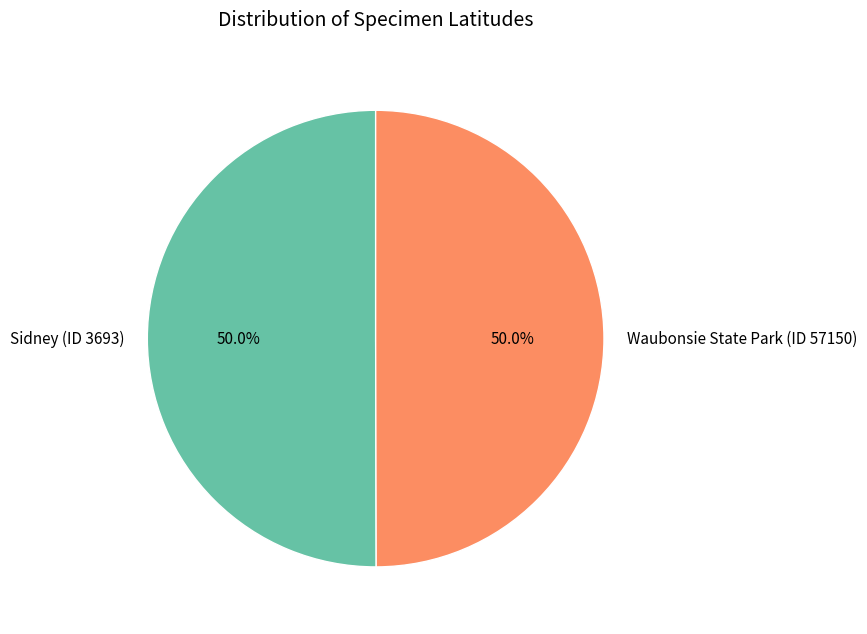

How many slices are in this pie chart?

2